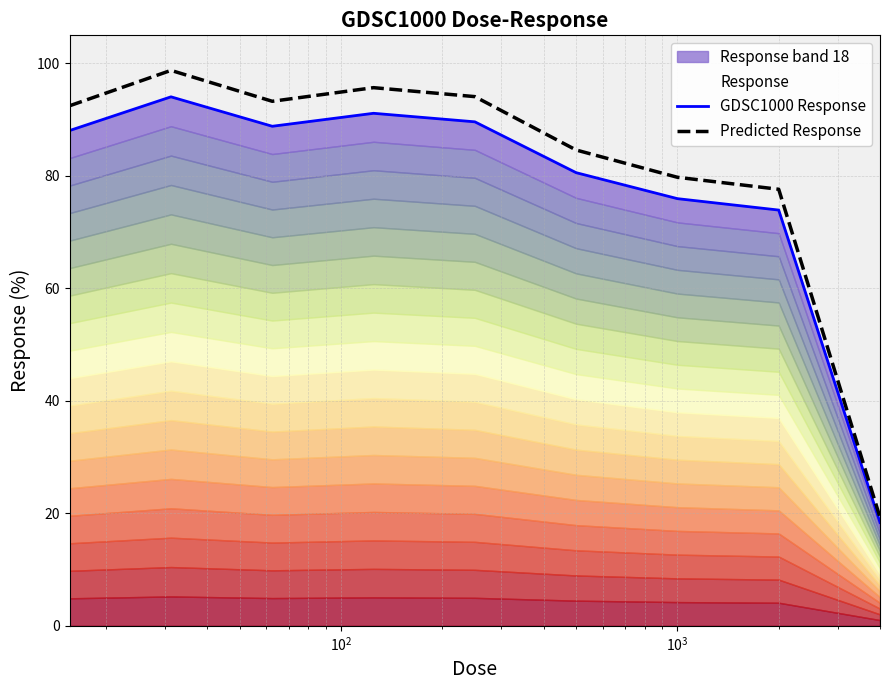

What is the maximum value for GDSC1000 Response?

94.1